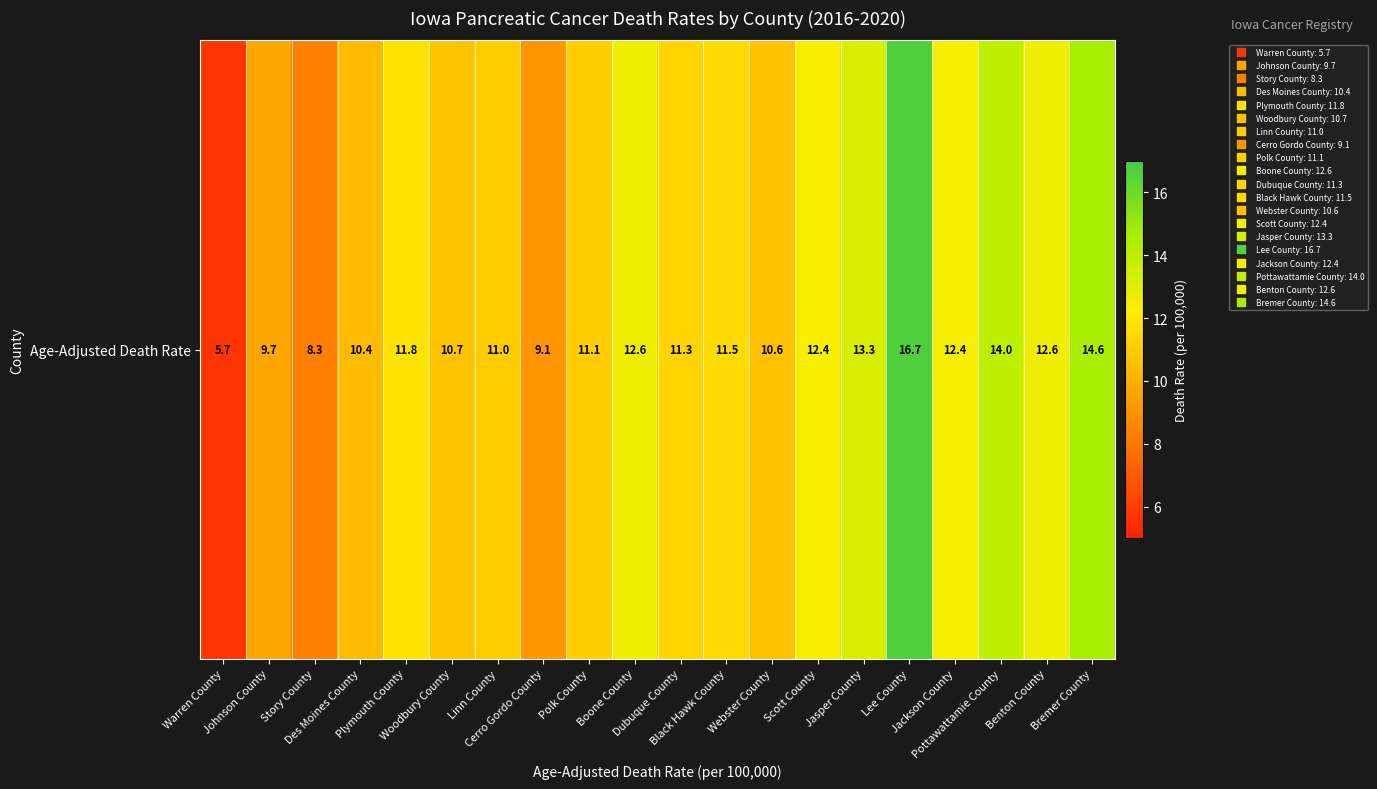

Which has a higher value, Plymouth County or Scott County?

Scott County